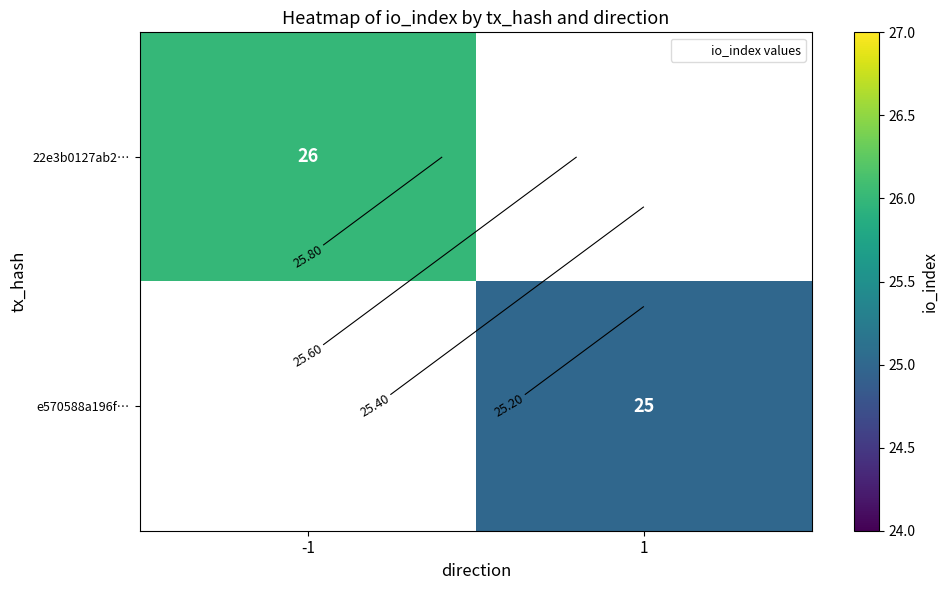

Which series has the widest spread of values?

22e3b0127ab2…